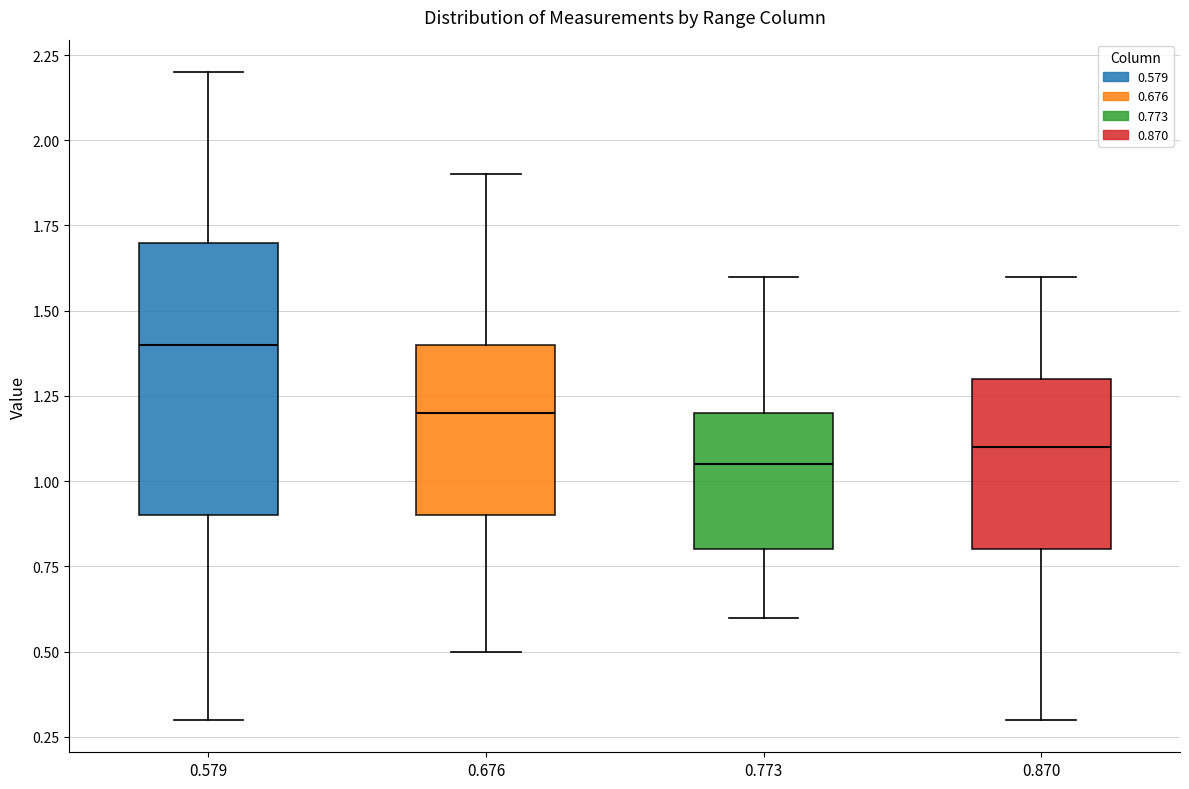

Reading left to right, transcribe this box plot: for each box, give where its median line is, the range the box spans, and where its two whiskers end, as read against the y-axis. The values are not printed on the chart, so give them approximately, as read against the axis.

0.579: median 1.40, box 0.90 to 1.70, whiskers 0.30 to 2.20
0.676: median 1.20, box 0.90 to 1.40, whiskers 0.50 to 1.90
0.773: median 1.05, box 0.80 to 1.20, whiskers 0.60 to 1.60
0.870: median 1.10, box 0.80 to 1.30, whiskers 0.30 to 1.60